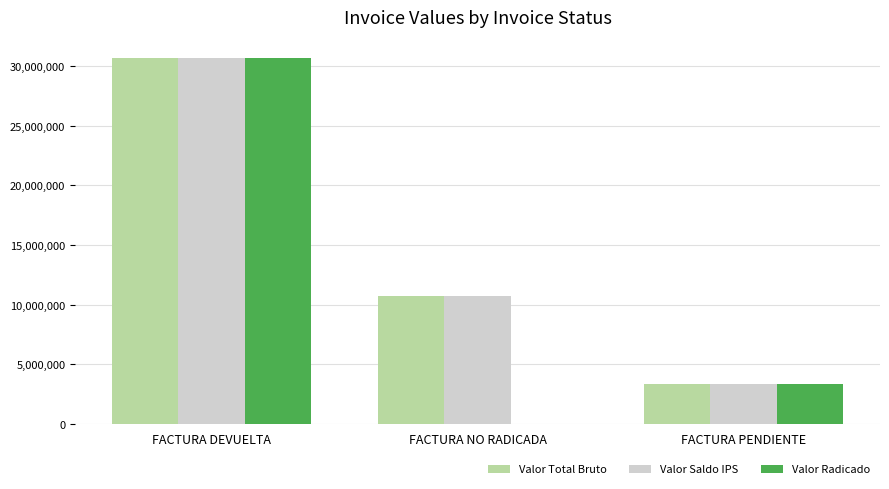

Reading right to left, transcribe all the data shown in this chart.

Valor Total Bruto: 3300474	10760342	30682763
Valor Saldo IPS: 3300474	10760342	30682763
Valor Radicado: 3300474	0	30682763